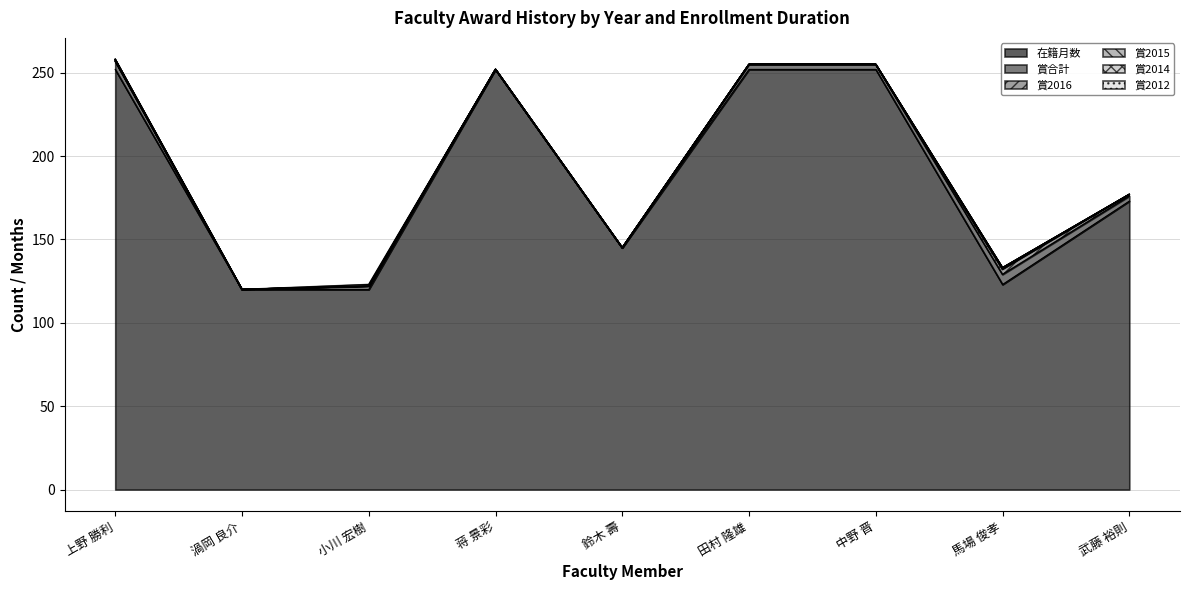

Which category has the highest value in the 在籍月数 series?

上野 勝利